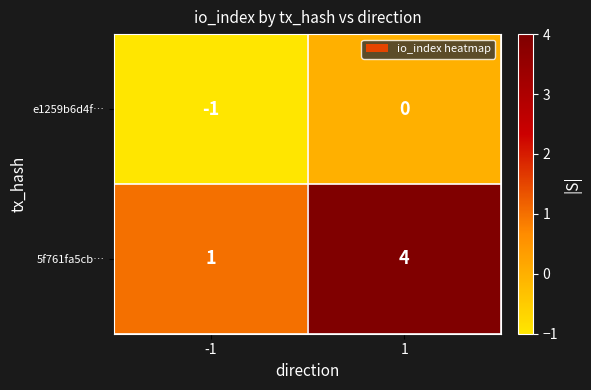

How many categories are shown in the chart?

2